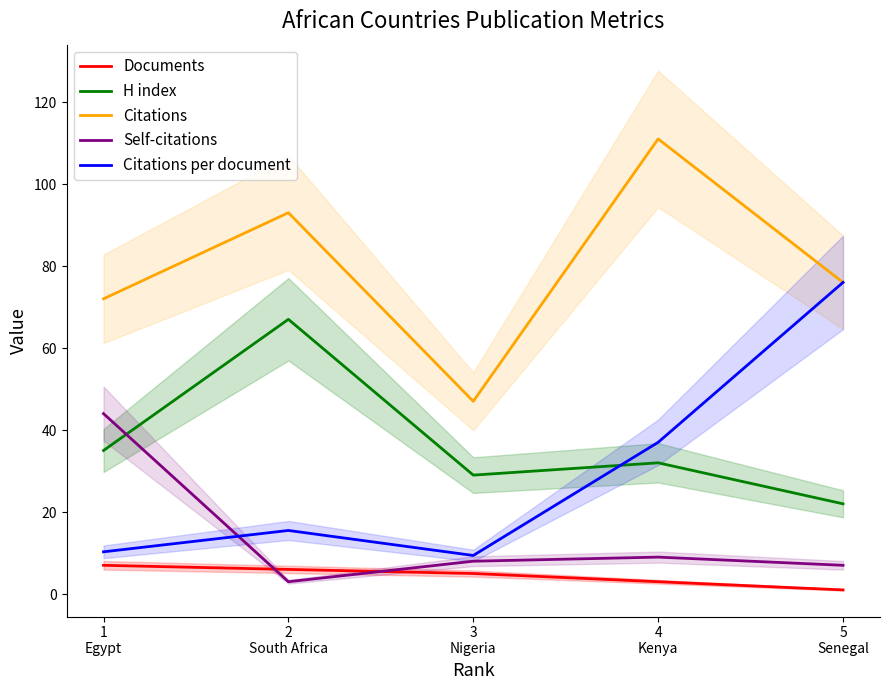

After their last crossing, which series has the higher values: Citations per document or Self-citations?

Citations per document